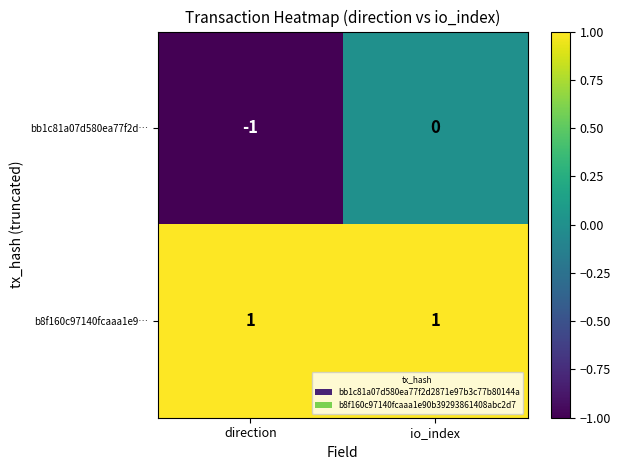

Is the value of b8f160c97140fcaaa1e9… at io_index greater than the value of bb1c81a07d580ea77f2d… at direction?

Yes